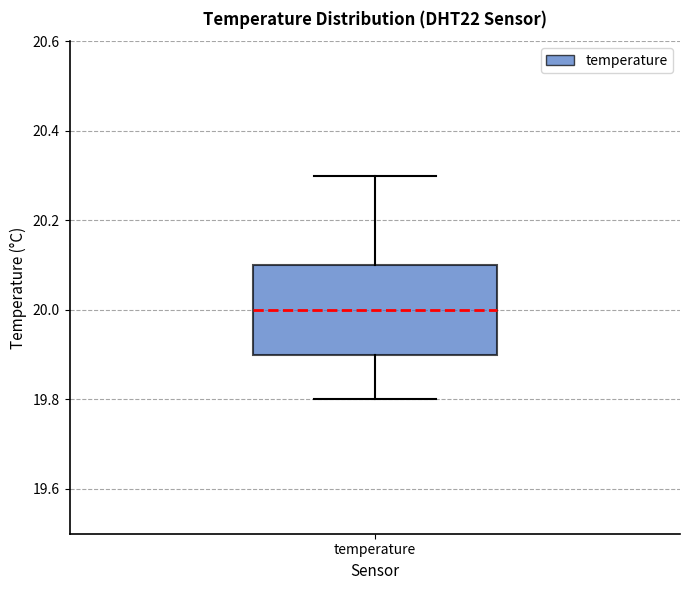

Read this box plot against the y-axis: the position of the median line, the range covered by the box, and the ends of both whiskers. The values are not printed on the chart, so give them approximately, as read against the axis.

median 20.0, box 19.9 to 20.1, whiskers 19.8 to 20.3